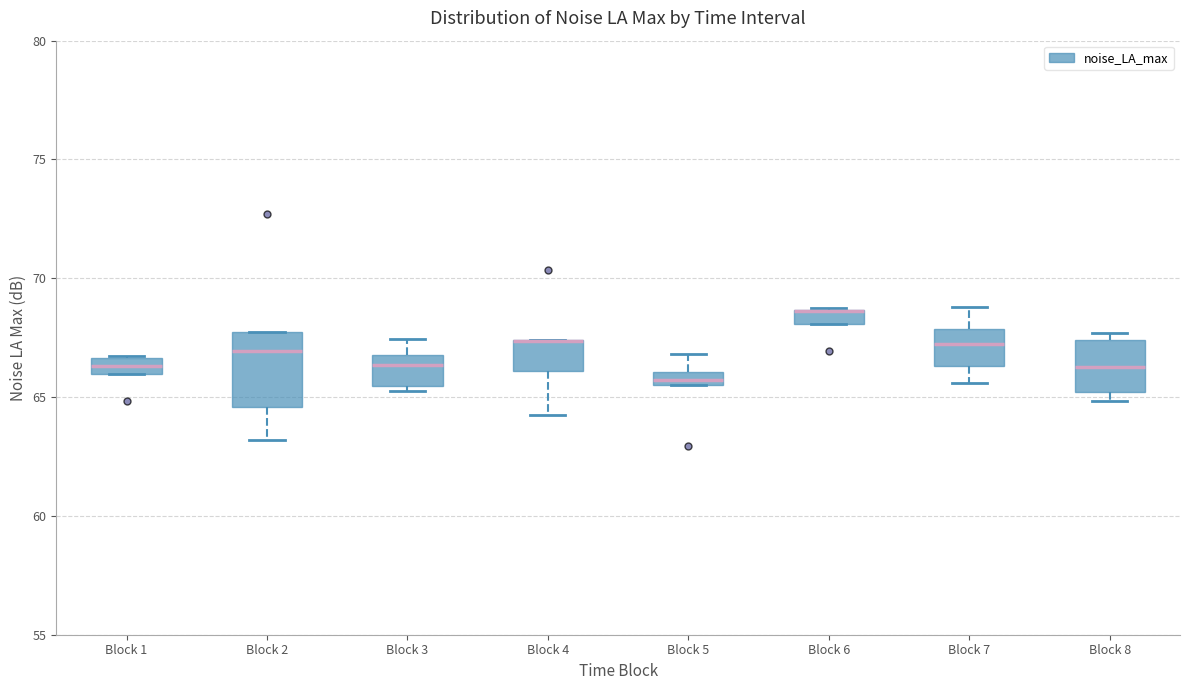

Where does the lower whisker of the box for Block 4 end on the y-axis? The values are not printed on the chart, so give them approximately, as read against the axis.

64.0